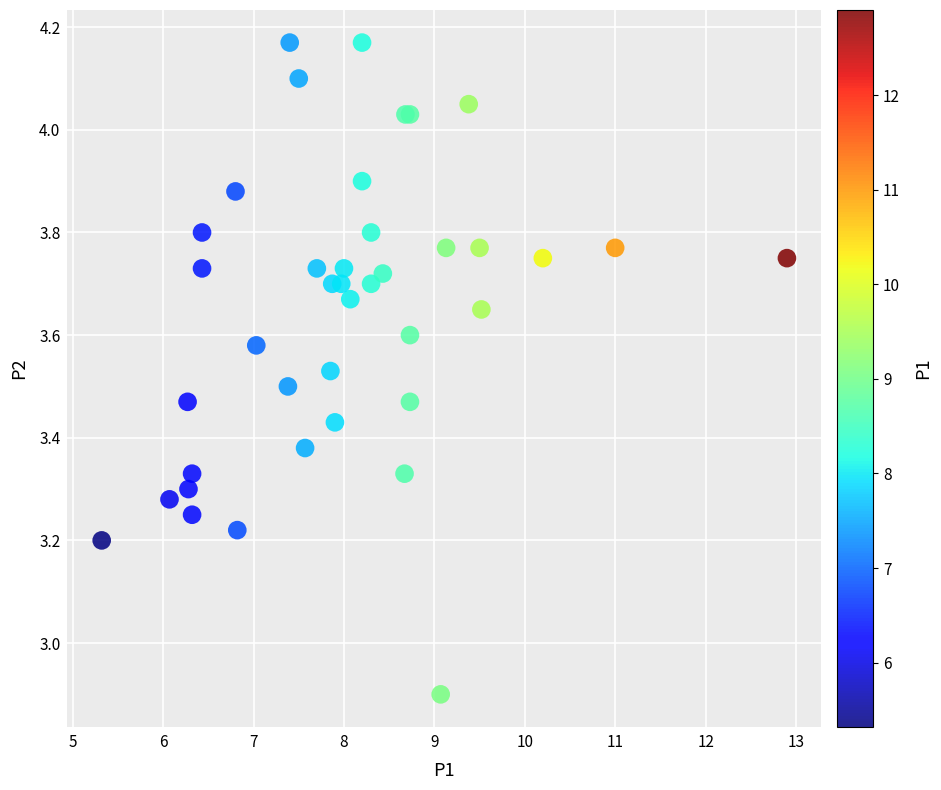

What Y value in the scatter plot is closest to 3?

2.9